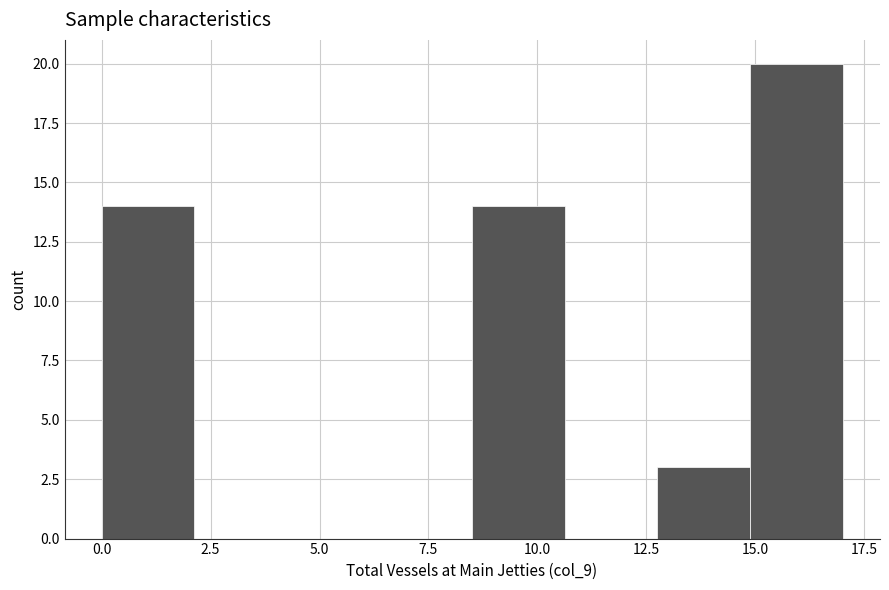

Reading left to right, list every bar in this chart as the range it spans on the x-axis followed by its height. Neither the bar edges nor the heights are printed on the chart, so give them approximately, as read against the axes.

0.0 to 2.0: 14
2.0 to 4.5: 0
4.5 to 6.5: 0
6.5 to 8.5: 0
8.5 to 10.5: 14
10.5 to 13.0: 0
13.0 to 15.0: 3
15.0 to 17.0: 20